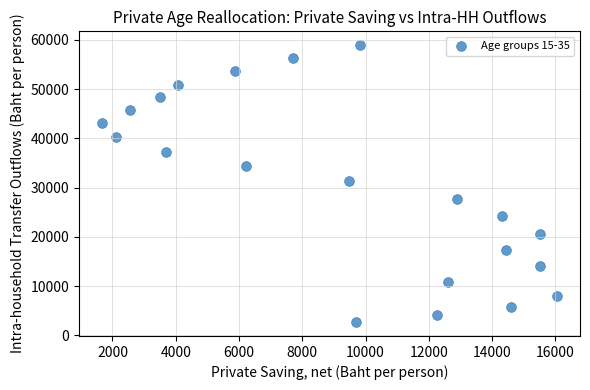

What is the range of Y values (max minus min)?

56221.5